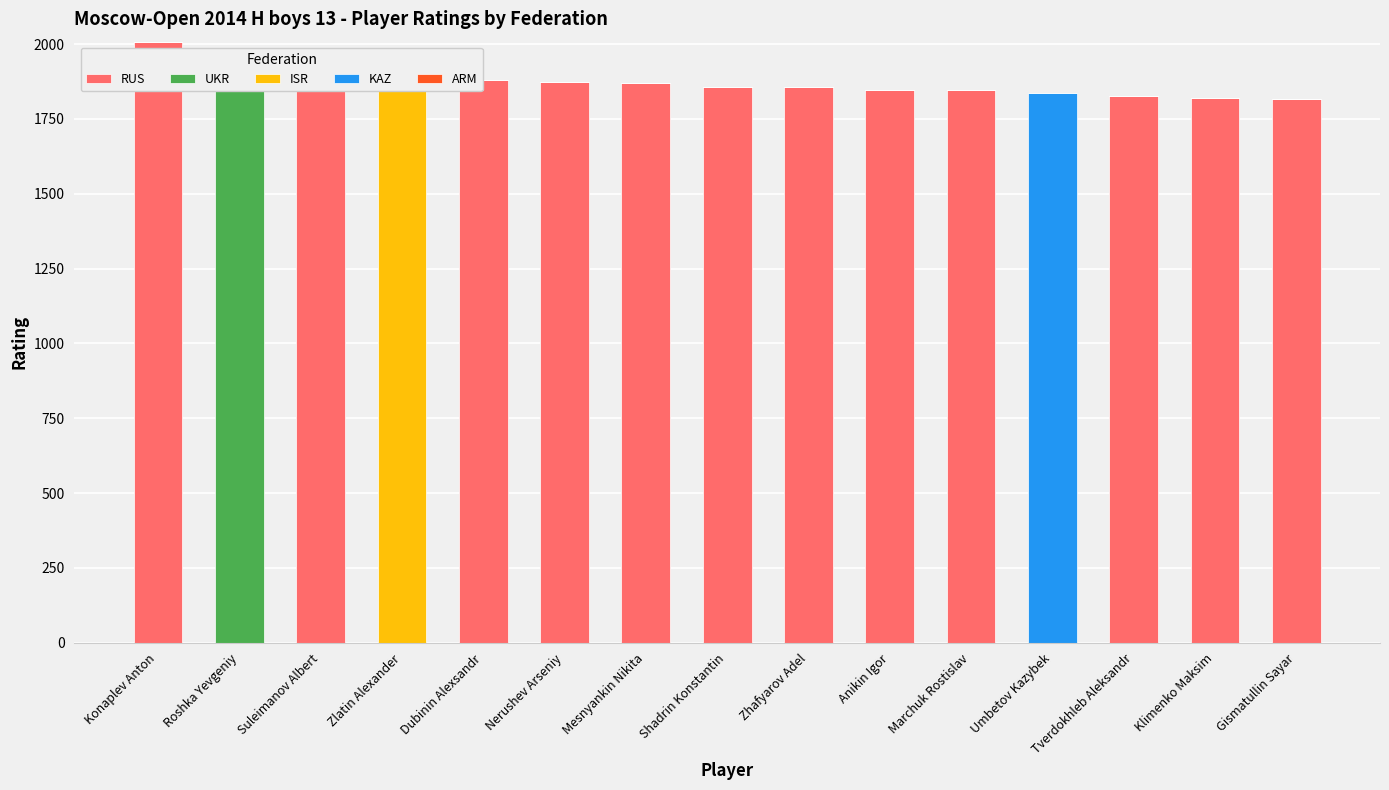

Which series has the widest spread of values?

RUS